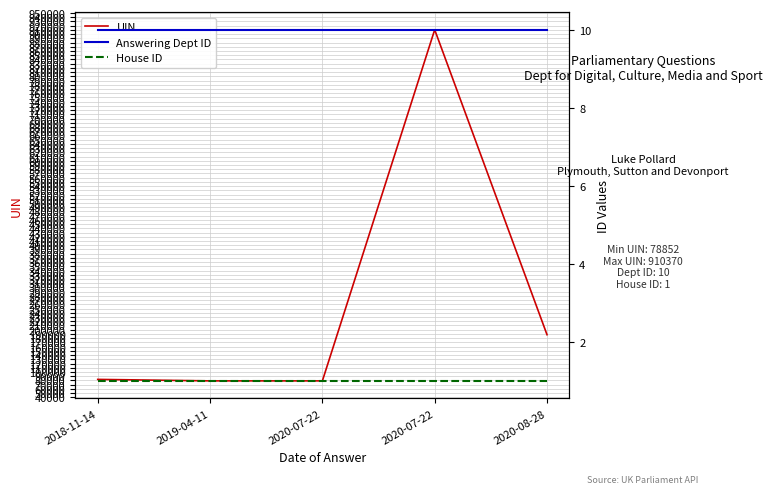

Reading left to right, extract all data points from this chart.

UIN: 2018-11-14=82358	2019-04-11=78852	2020-07-22=78853	2020-07-22=910370	2020-08-28=188237
Answering Dept ID: 2018-11-14=10	2019-04-11=10	2020-07-22=10	2020-07-22=10	2020-08-28=10
House ID: 2018-11-14=1	2019-04-11=1	2020-07-22=1	2020-07-22=1	2020-08-28=1